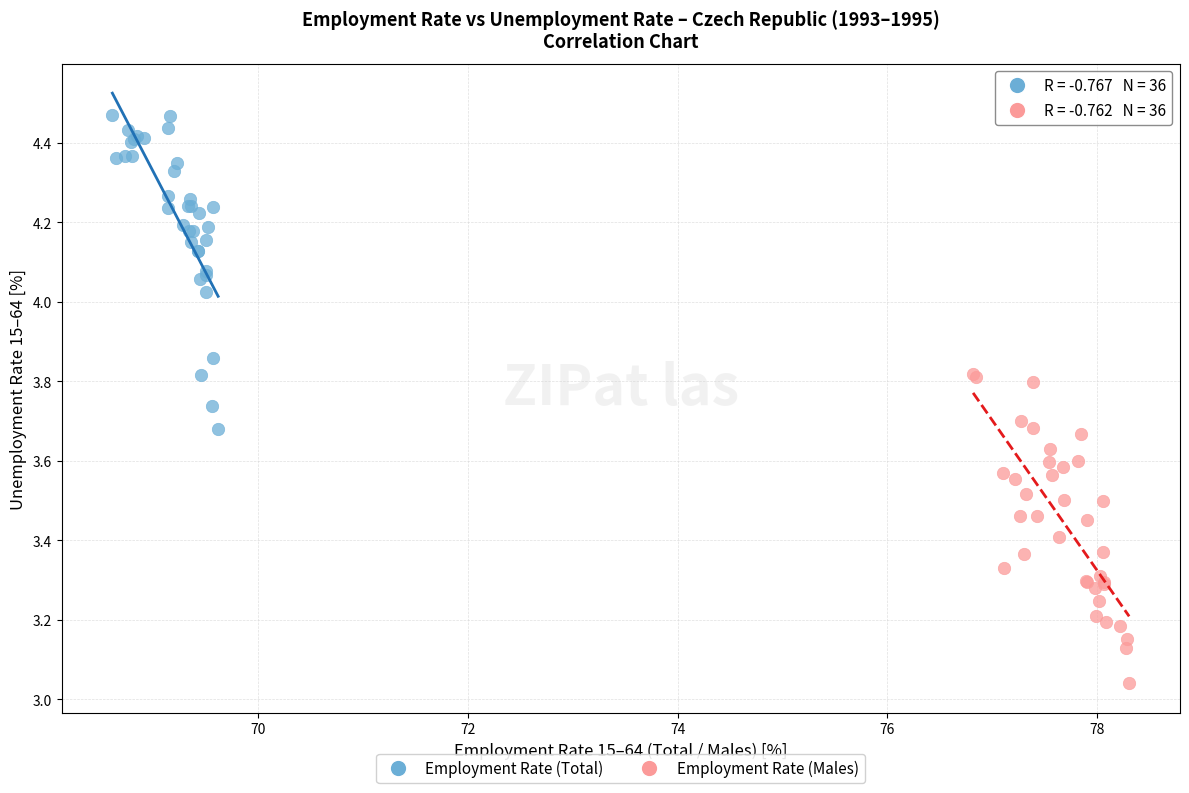

Which series contains the lowest Y value?

Employment Rate (Males)